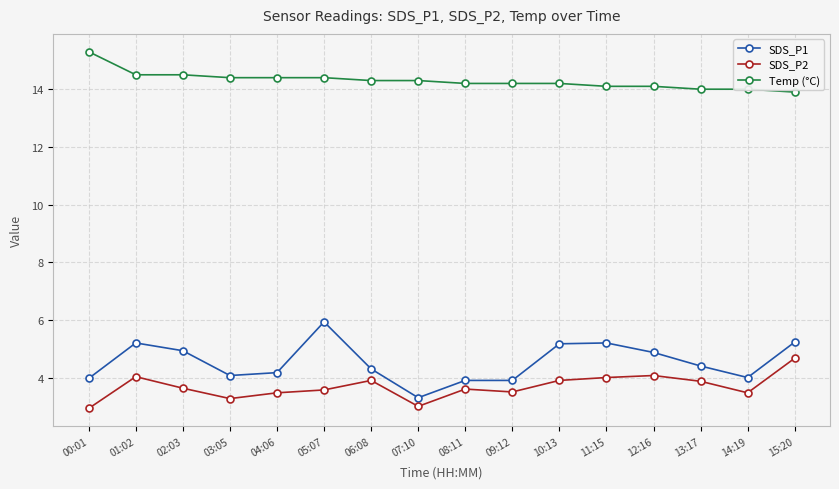

Which series has the largest range (max minus min)?

SDS_P1